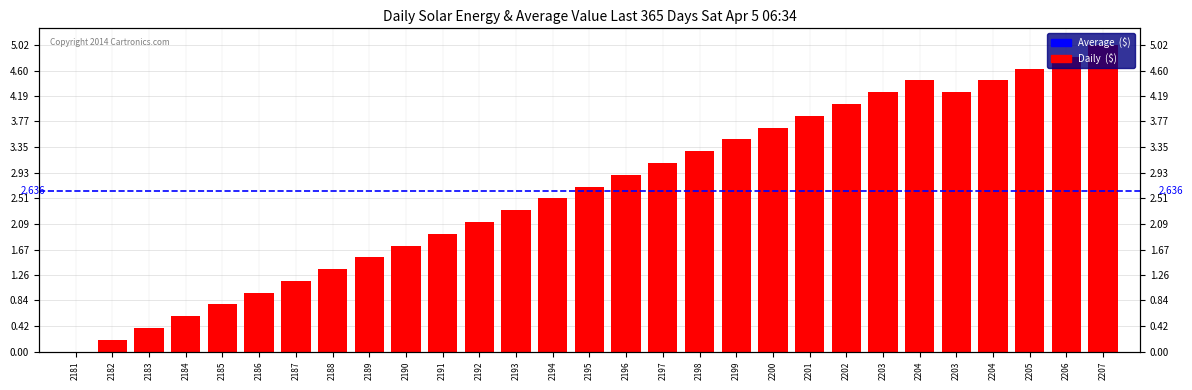

Does the chart contain stacked bars?

No